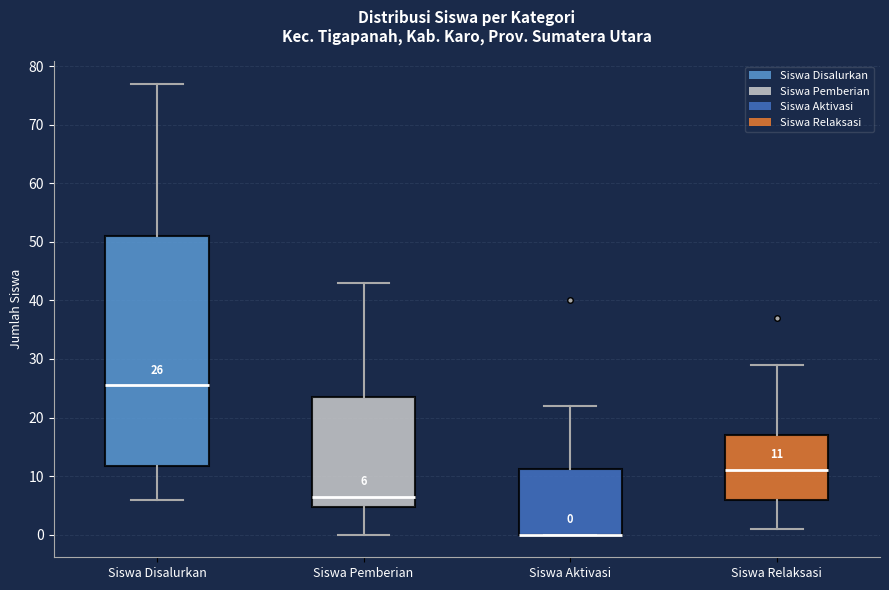

Comparing the boxes themselves (not the whiskers), which one is the tallest?

Siswa Disalurkan